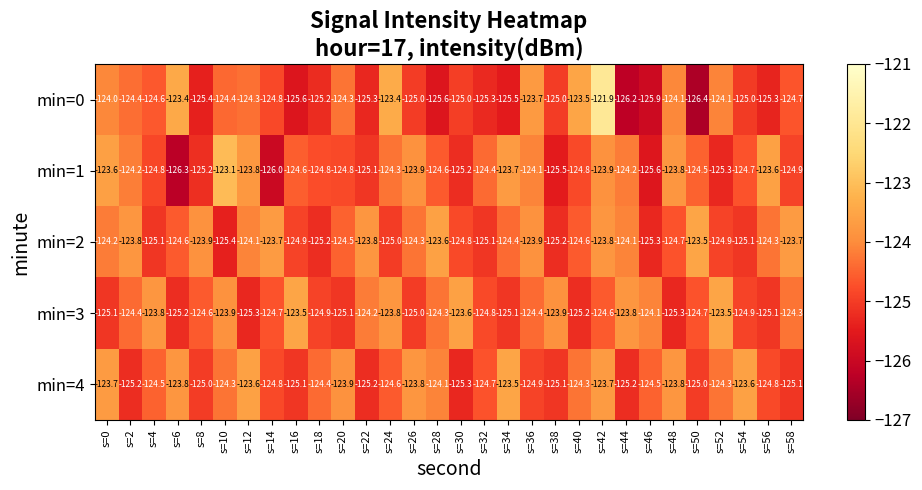

How many data points does each series have?

30